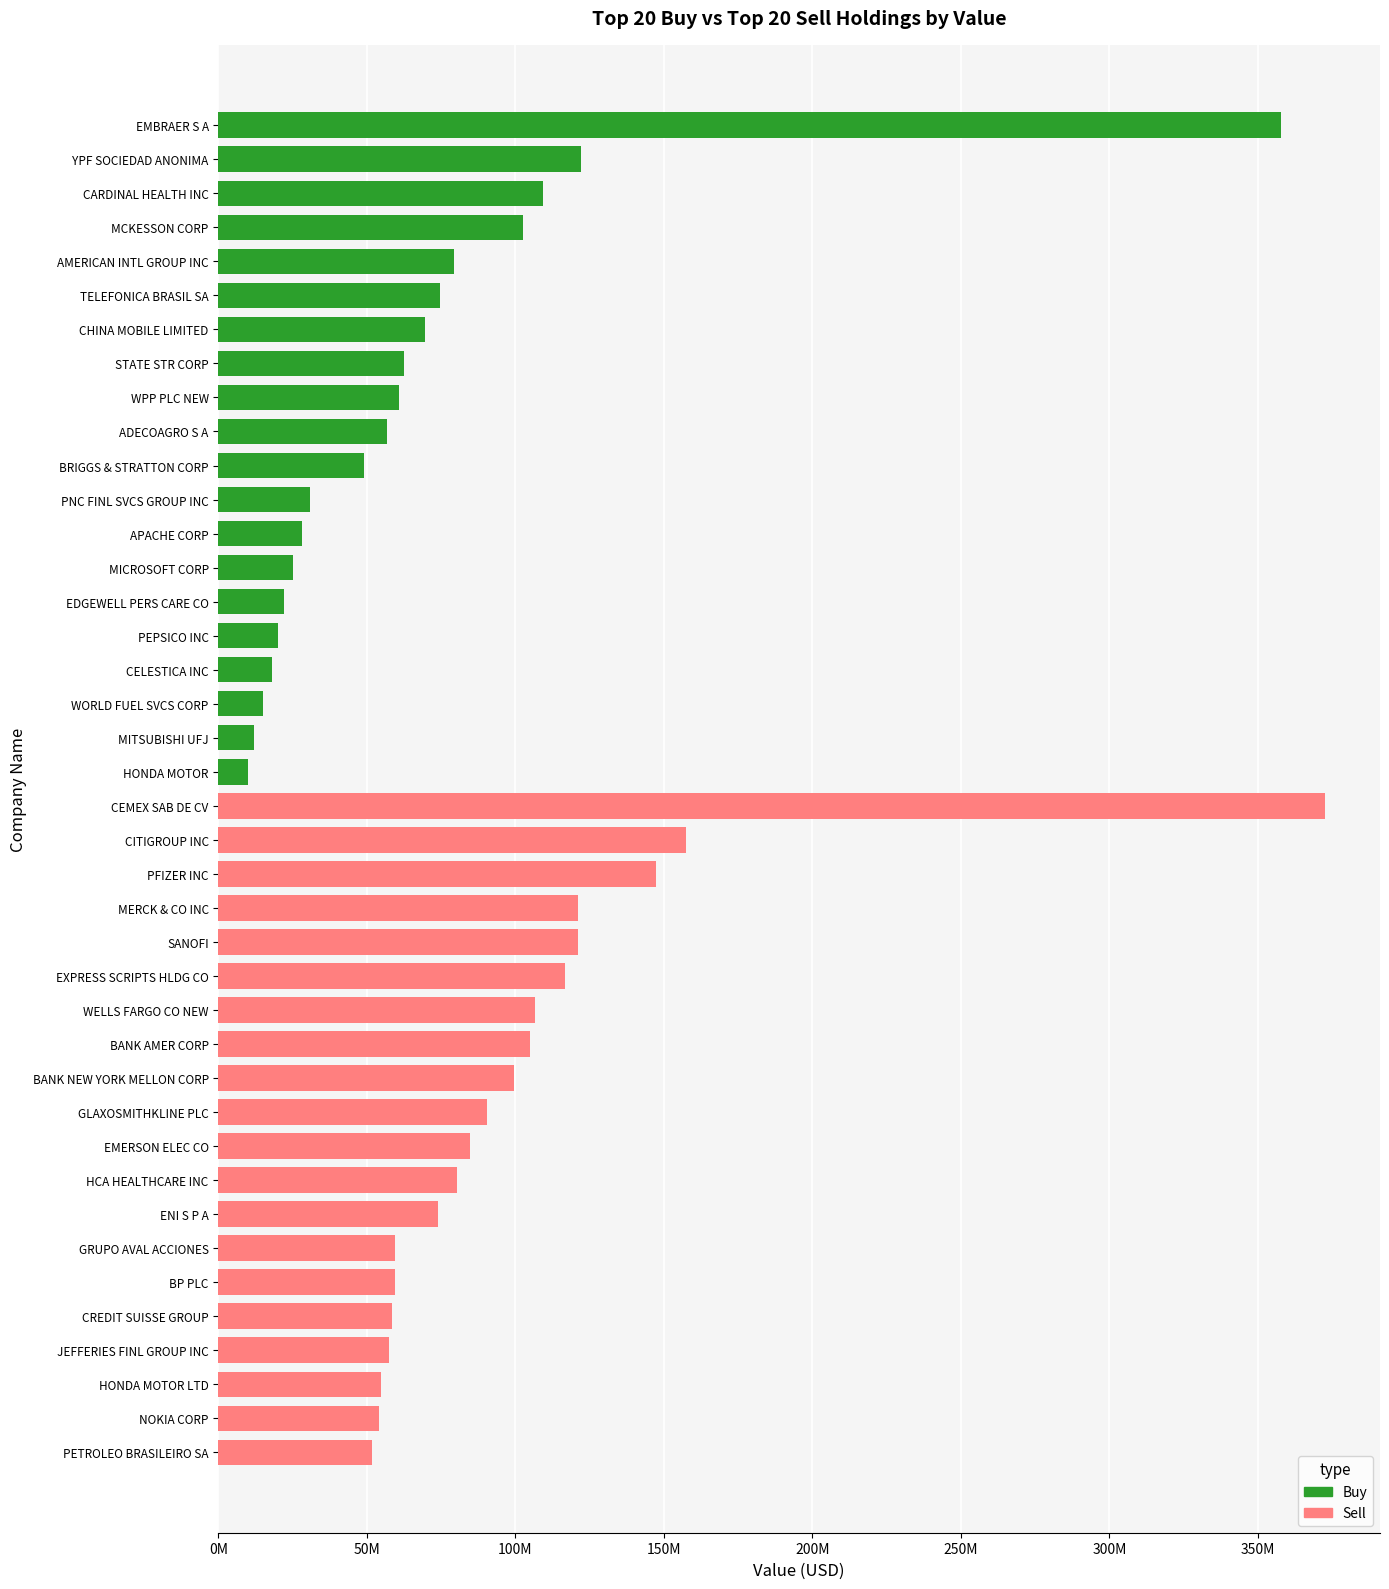

Are the bars grouped side by side (vs. stacked)?

No